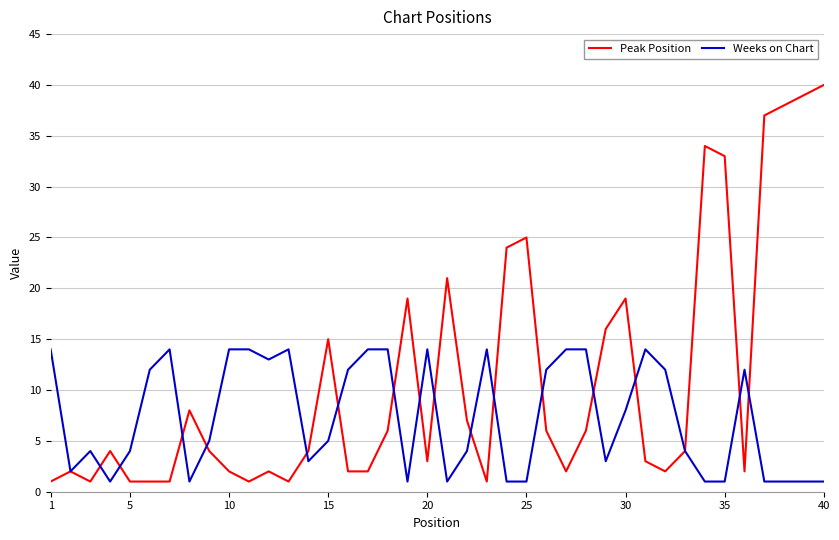

Rank the series by their maximum value, from highest to lowest.

Peak Position, Weeks on Chart